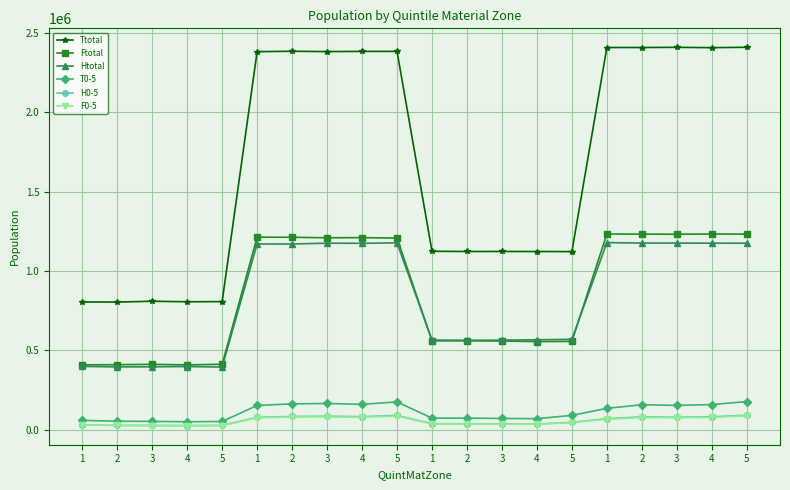

Count the number of data series in this chart.

6